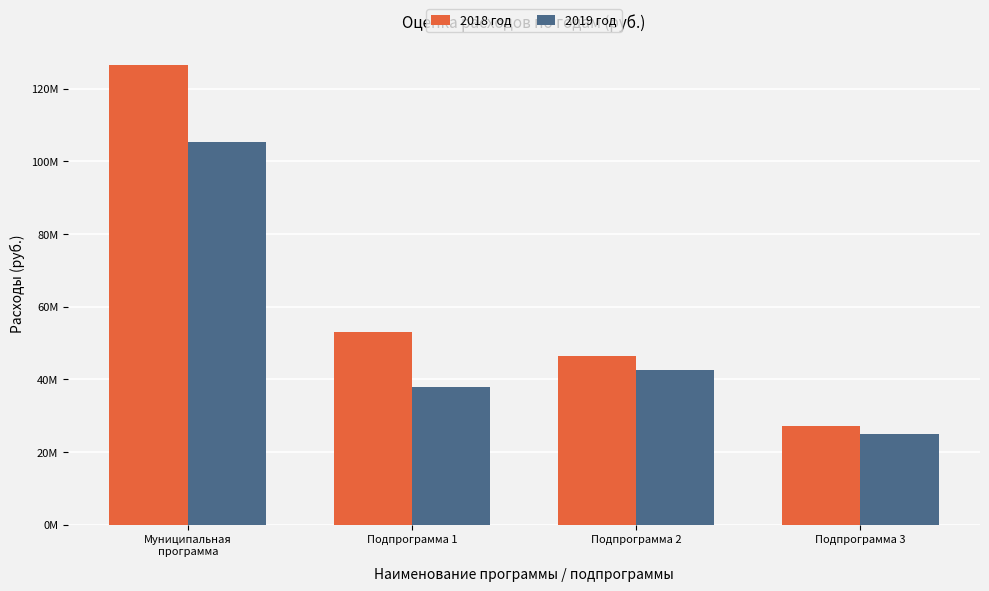

What is the label of the 2nd bar from the left?

Подпрограмма 1